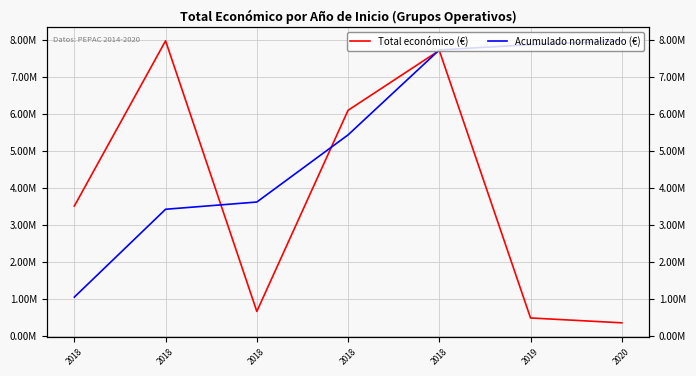

After their last crossing, which series has the higher values: Acumulado normalizado (€) or Total económico (€)?

Acumulado normalizado (€)